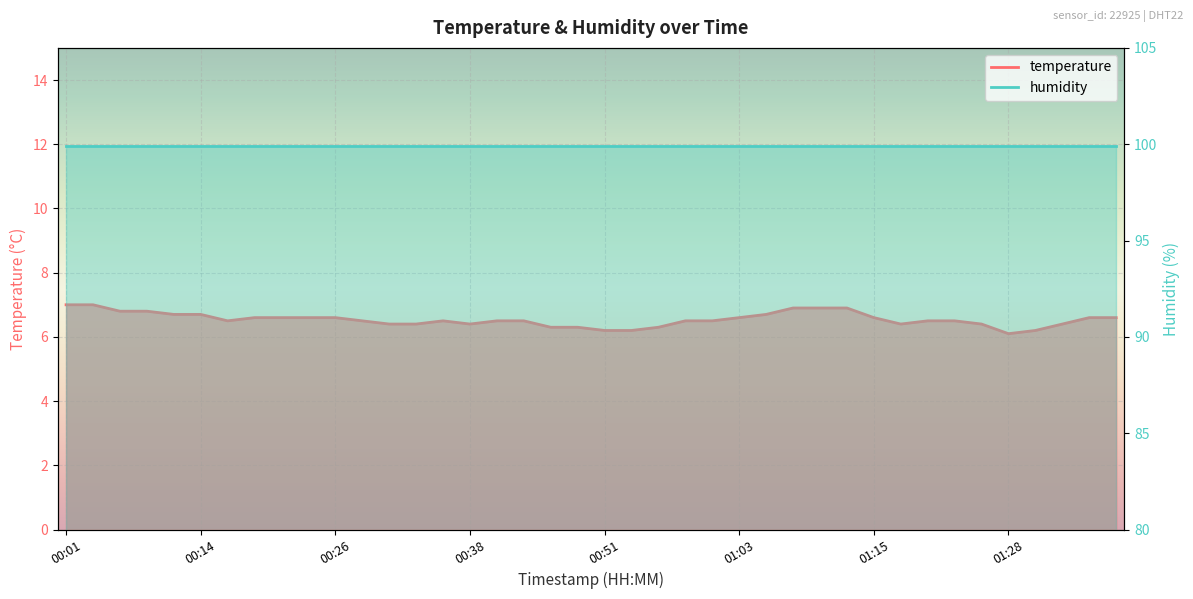

Does the chart display data point markers on the line(s)?

No